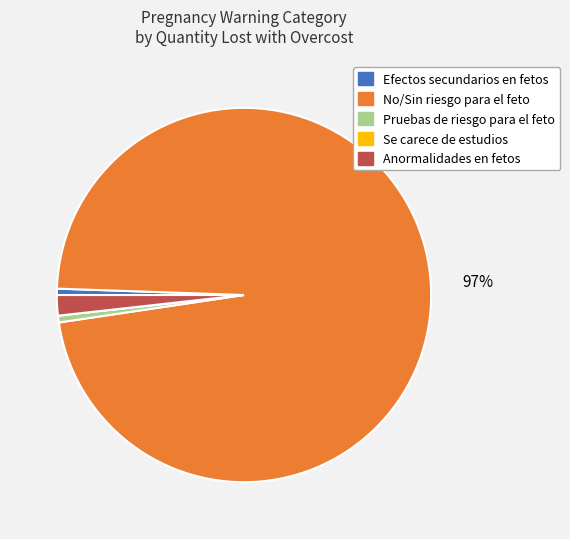

Is there a majority slice in this chart?

Yes